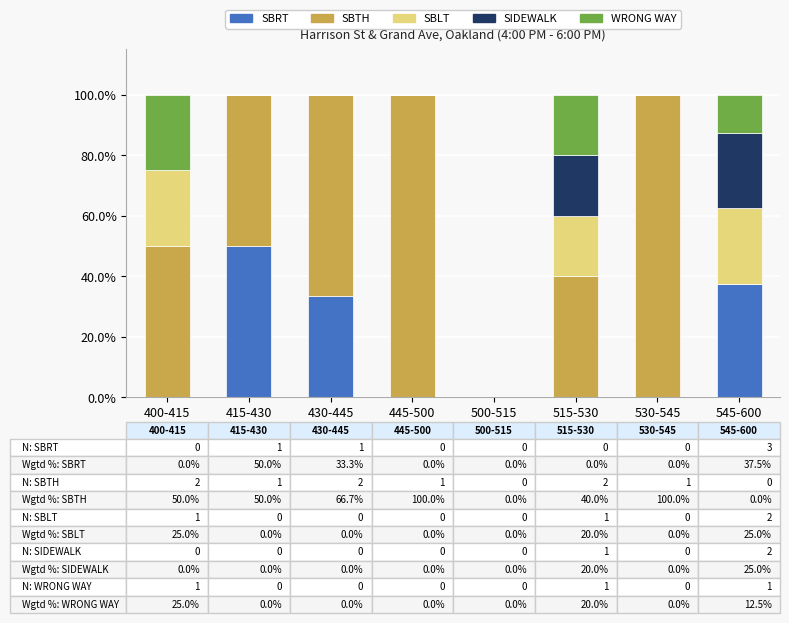

What is the total value across all series at 430-445?

100.0